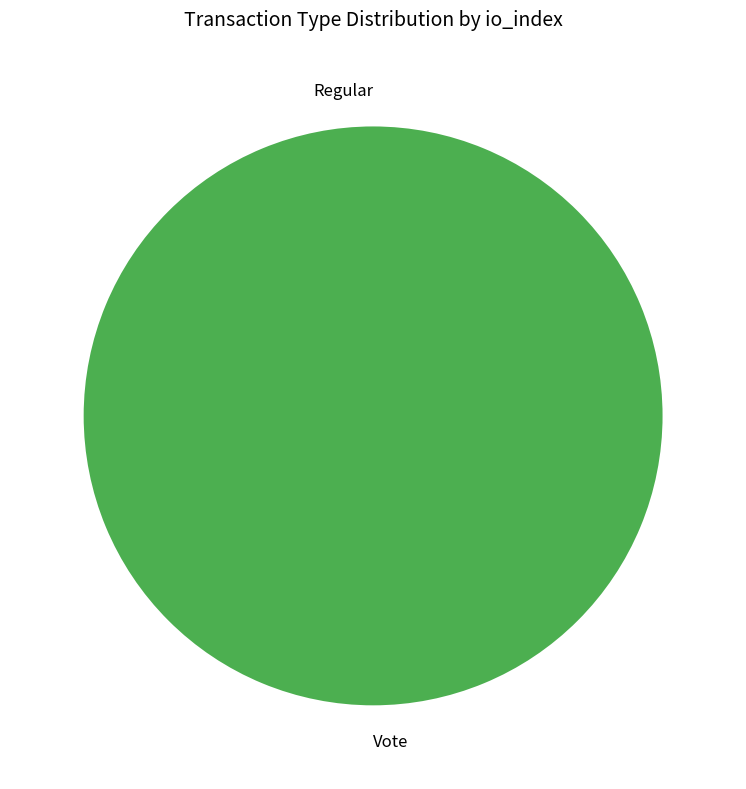

To the nearest percent, what is the average slice percentage?

50%